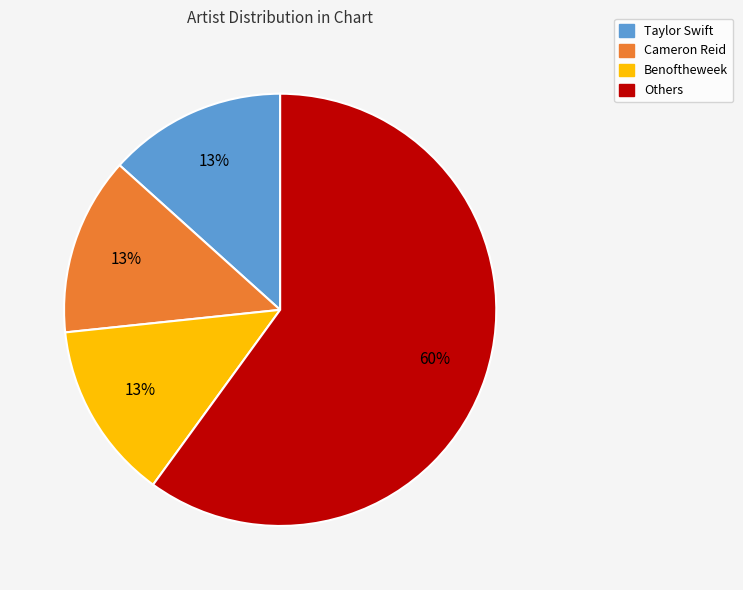

Do Cameron Reid and Benoftheweek together represent more than half of the pie?

No